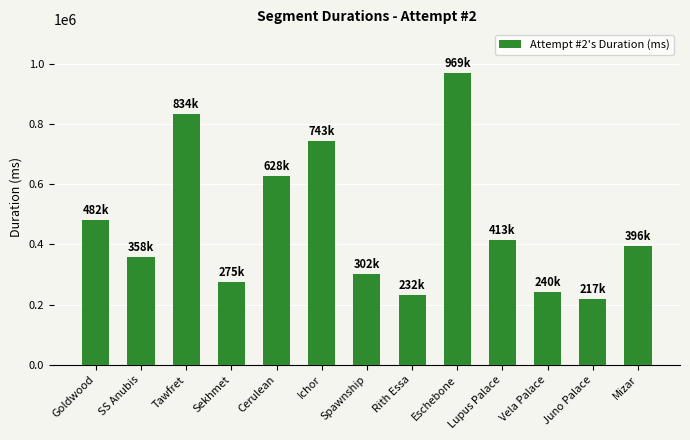

What is the difference between the maximum and minimum values?

752058